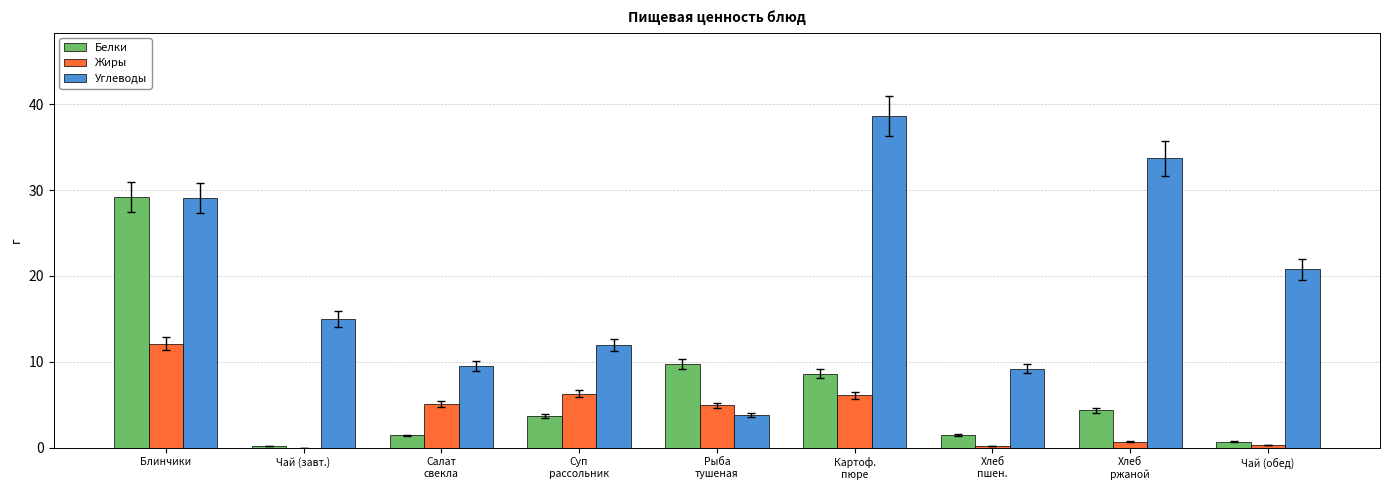

What is the total value across all series at Рыба
тушеная?

18.5